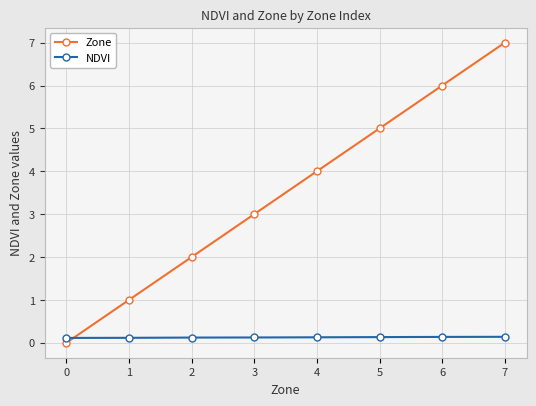

Reading left to right, list all the values displayed in this chart.

Zone: 0=0.0	1=1.0	2=2.0	3=3.0	4=4.0	5=5.0	6=6.0	7=7.0
NDVI: 0=0.1	1=0.1	2=0.1	3=0.1	4=0.1	5=0.1	6=0.1	7=0.1